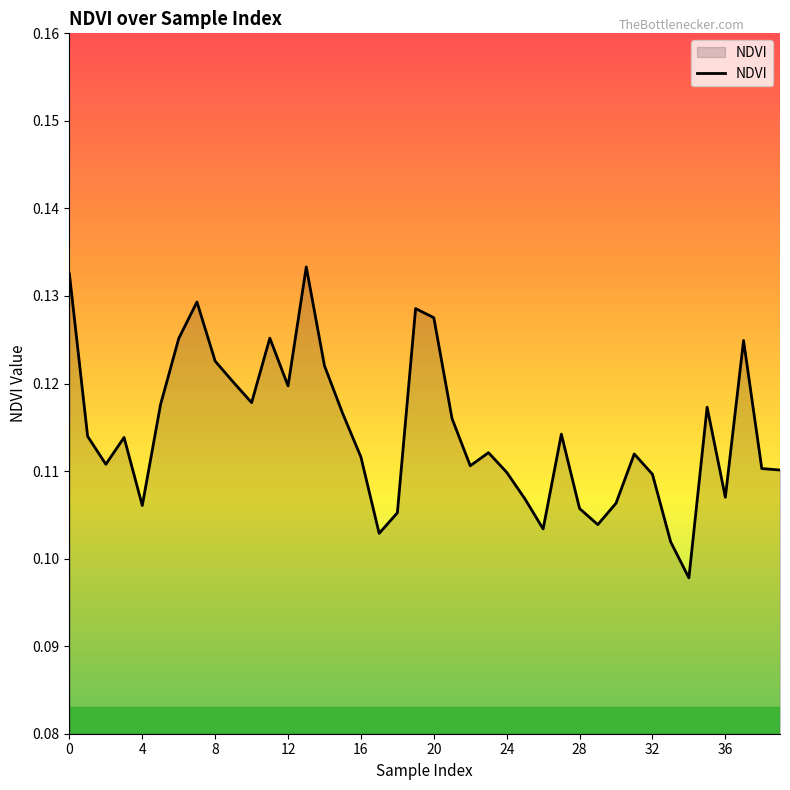

The value at 32 is 0.2. True or false?

False